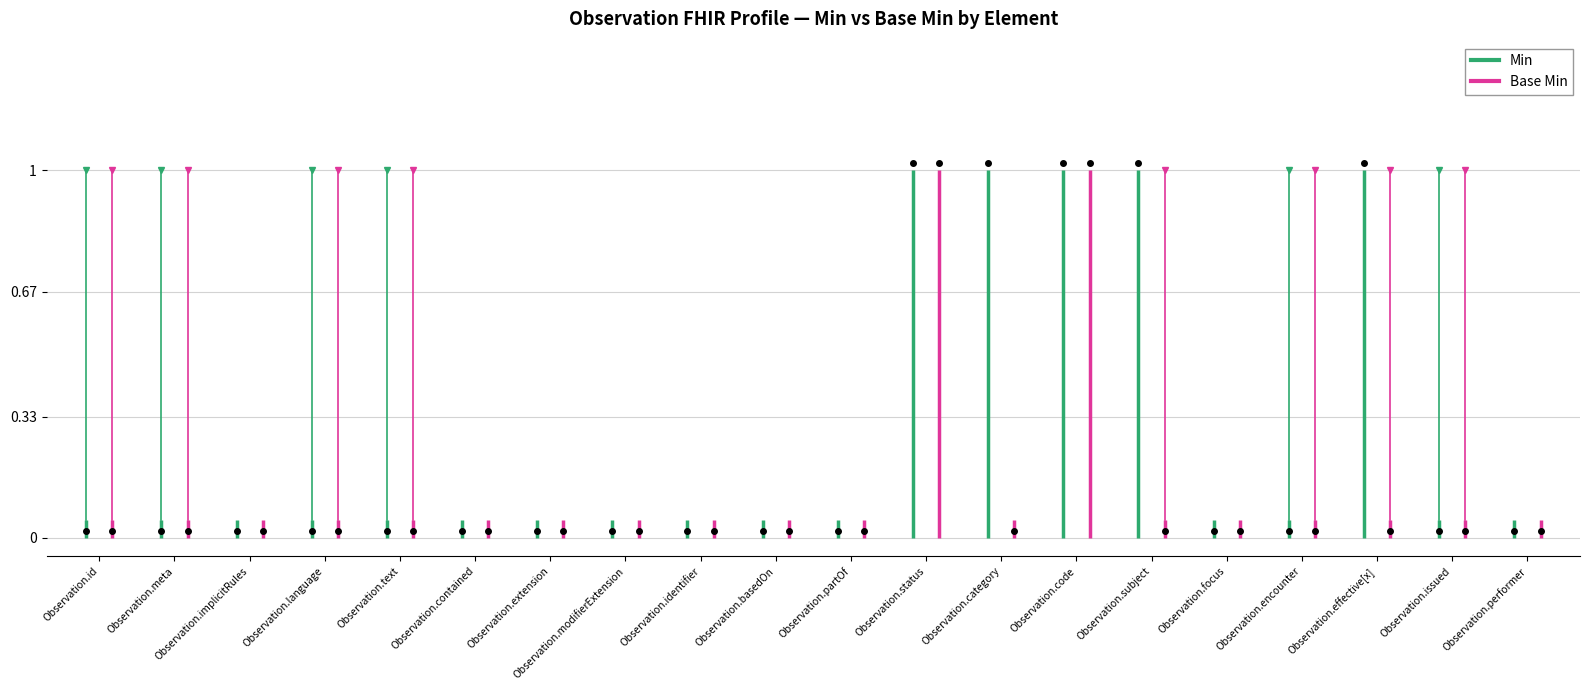

What is the difference between the Min values at Observation.effective[x] and Observation.identifier?

1